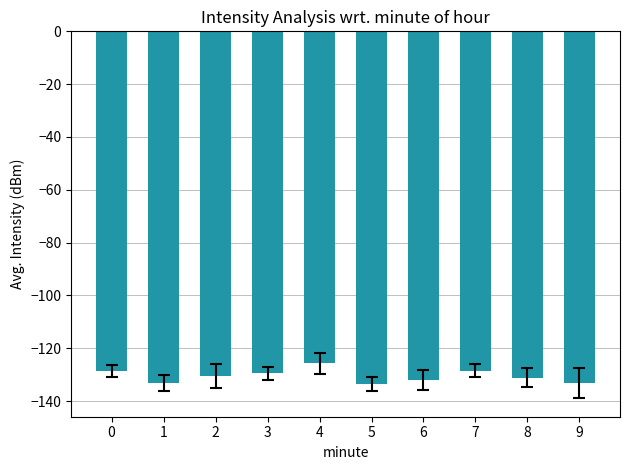

What is the difference between the values at 7 and 3?

1.0